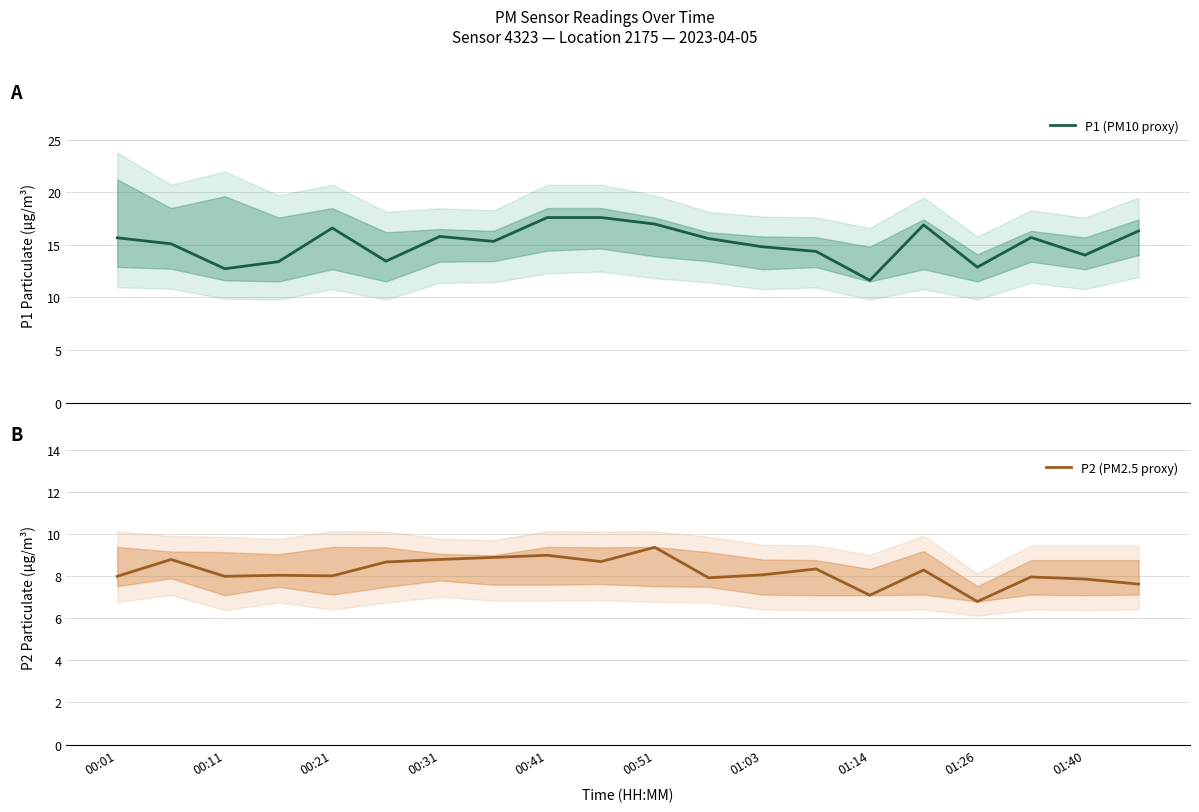

The P2 (PM2.5 proxy) series shows 11.5 at 00:31. True or false?

False